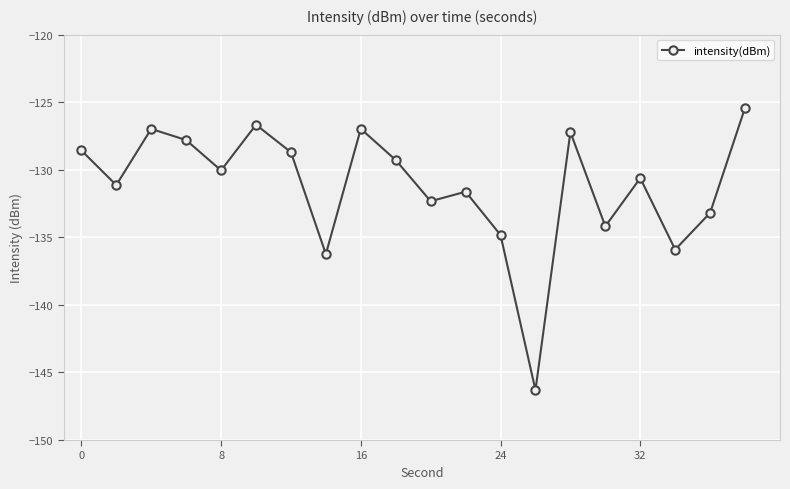

What is the average value?

-131.2